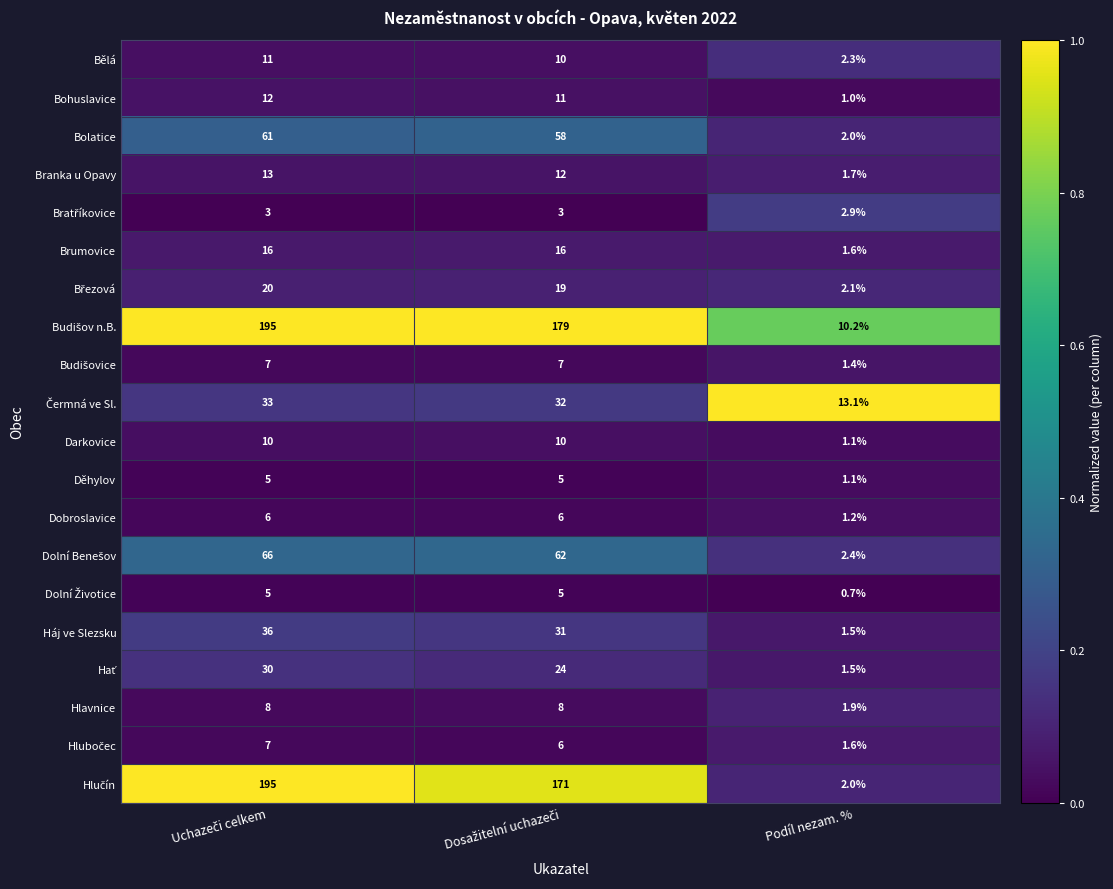

The Háj ve Slezsku series shows 1.5 at Podíl nezam. %. True or false?

True